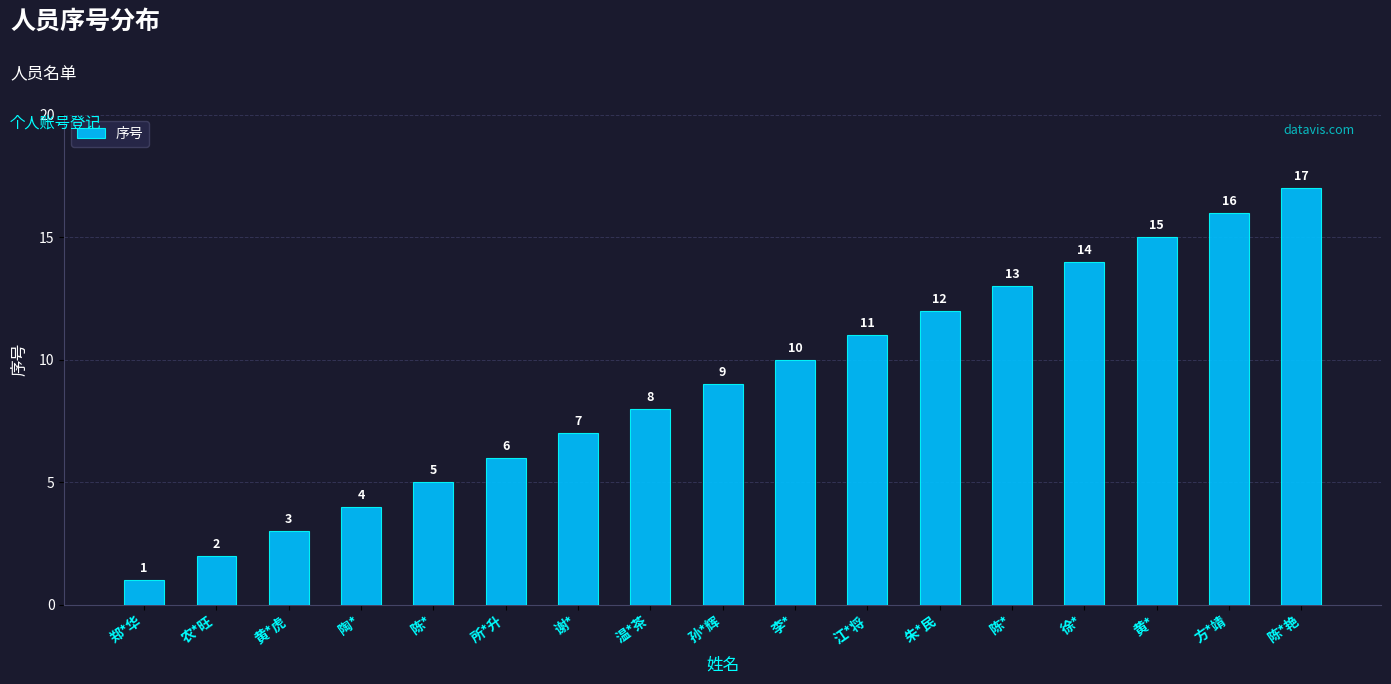

How many bars are there in total?

17